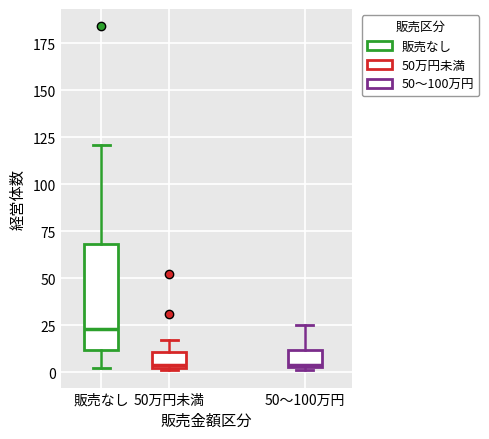

Reading left to right, read every box against the y-axis: the position of its median line, the range the box covers, and the ends of its whiskers. The values are not printed on the chart, so give them approximately, as read against the axis.

販売なし: median 25, box 10 to 70, whiskers 0 to 120
50万円未満: median 5, box 0 to 10, whiskers 0 to 15
50〜100万円: median 5, box 5 to 10, whiskers 0 to 25